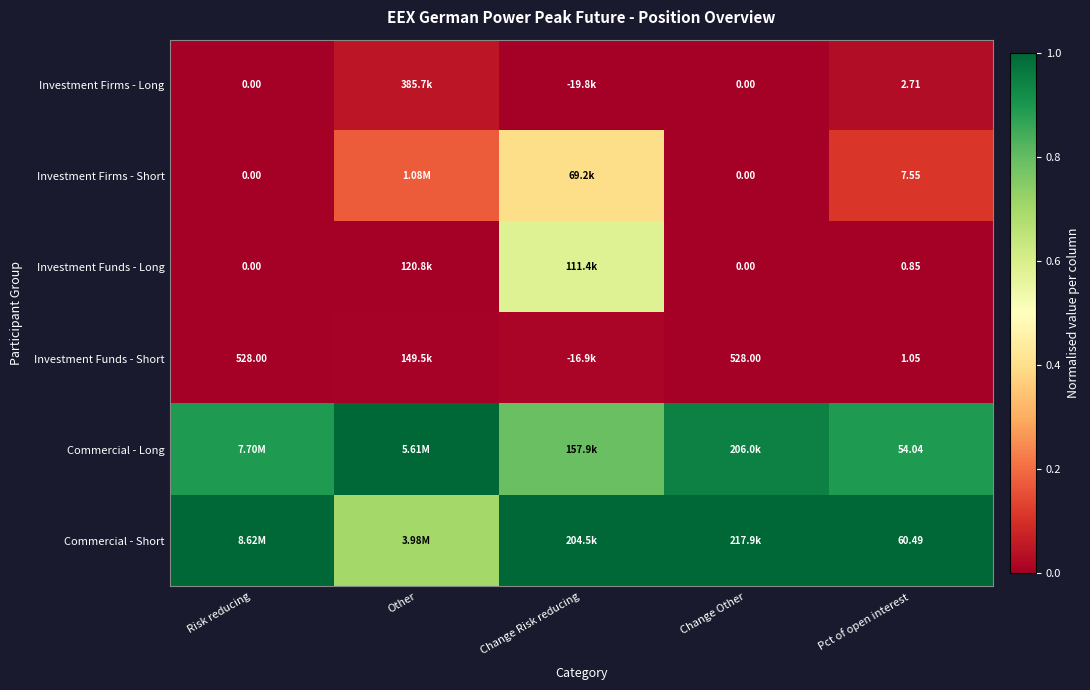

Is it true that Investment Funds - Short equals 0.0 at Other?

False